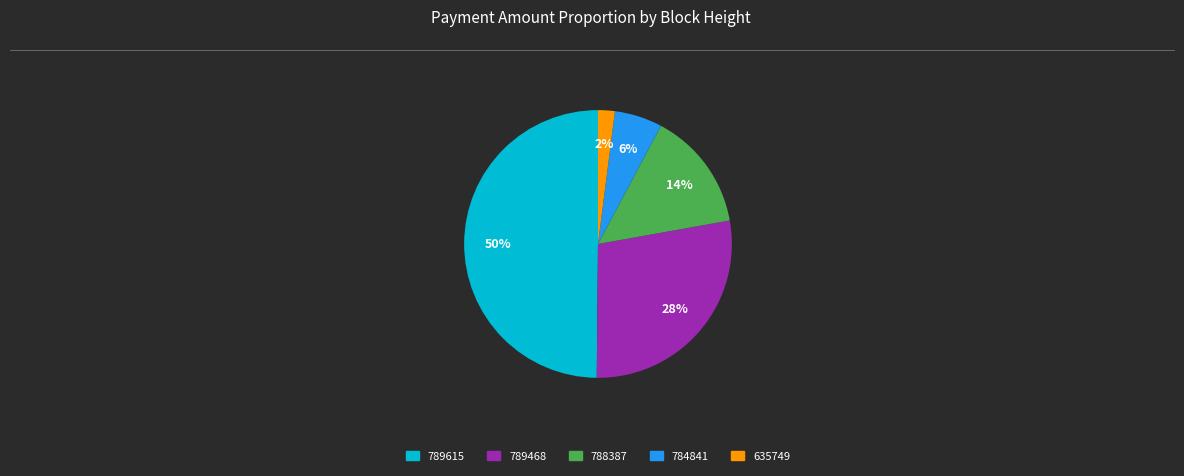

Count the number of slices in the pie.

5